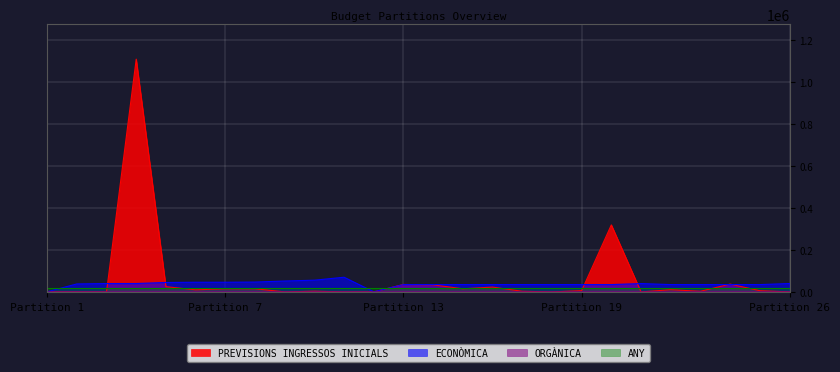

Which series has the widest spread of values?

PREVISIONS INGRESSOS INICIALS